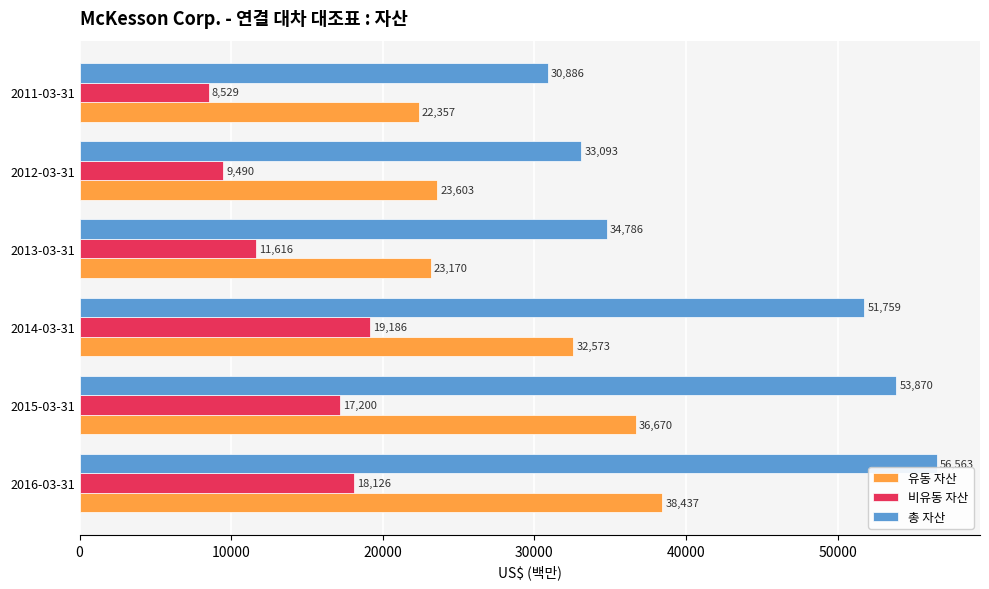

What is the average value of the 총 자산 series?

43493